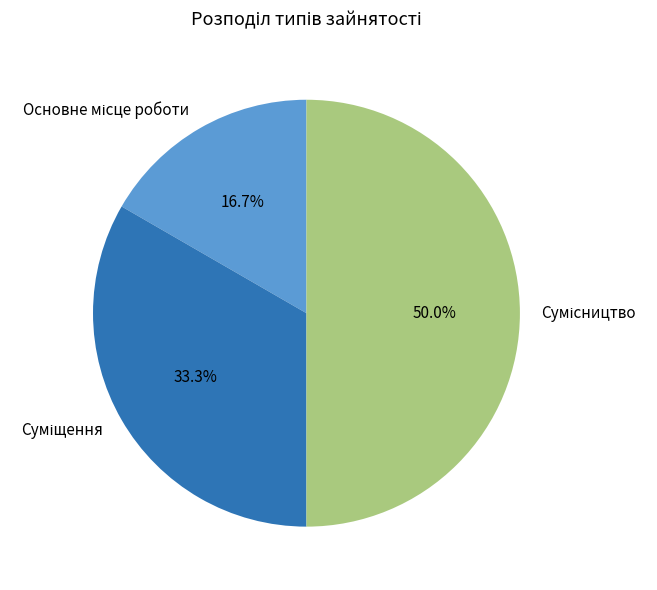

How many slices are in this pie chart?

3